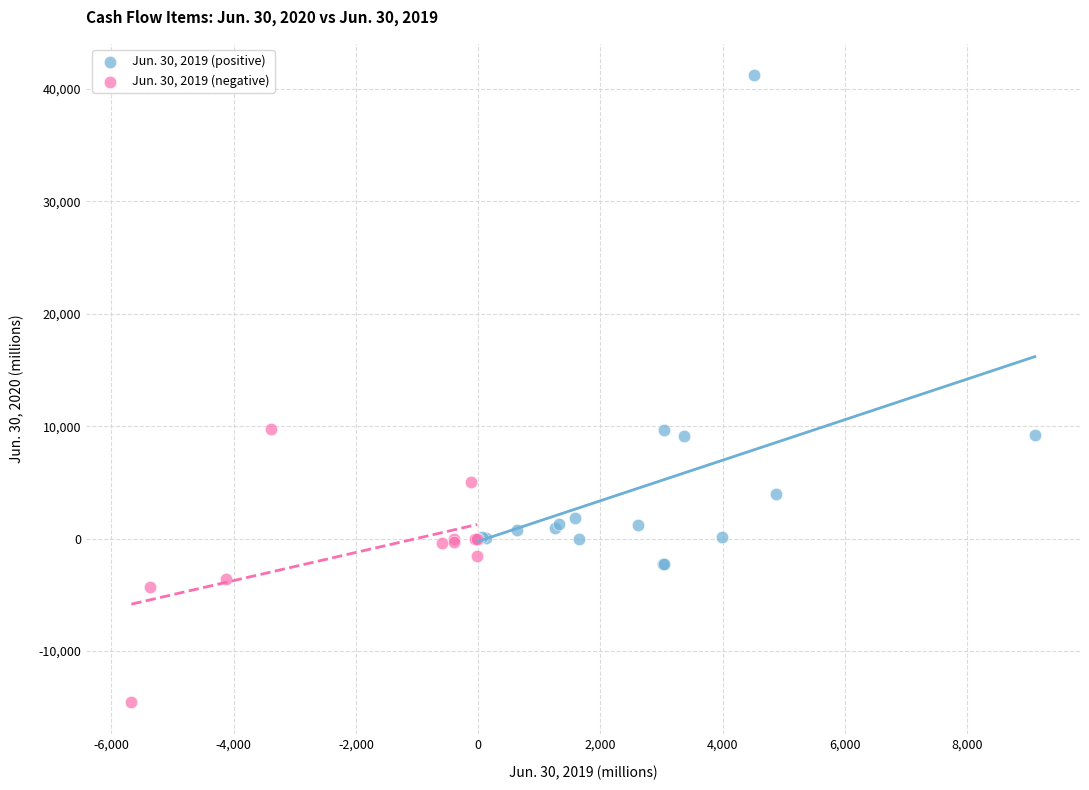

Which series contains the lowest Y value?

Jun. 30, 2019 (negative)